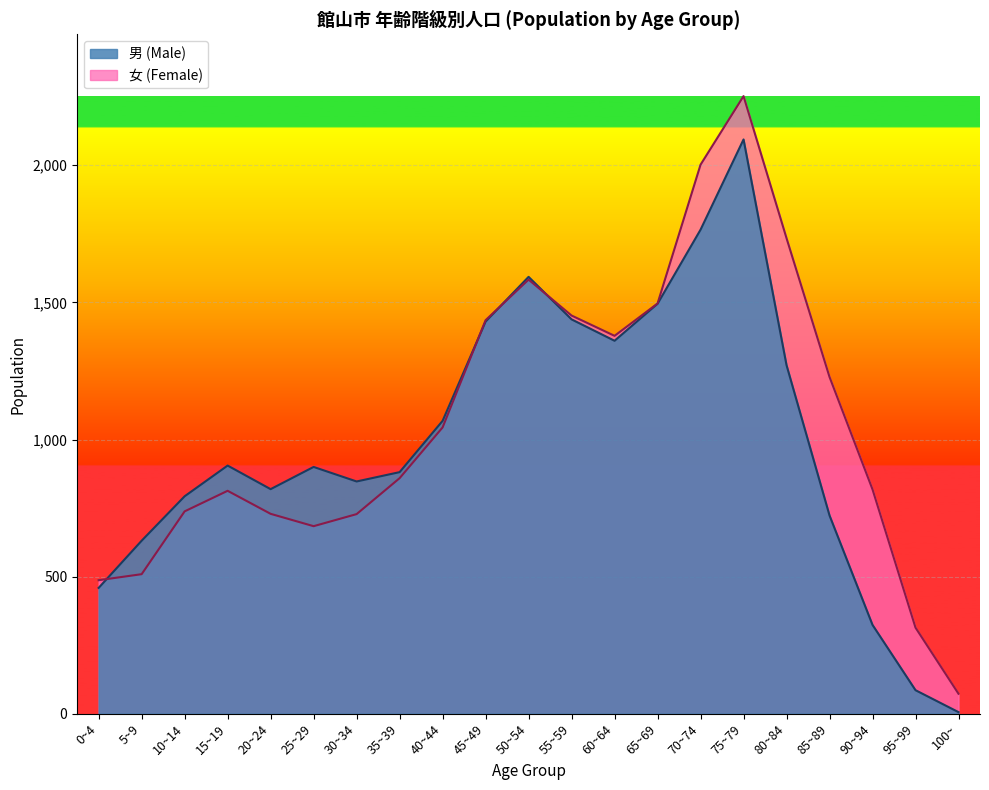

What is the minimum value shown in the chart?

6